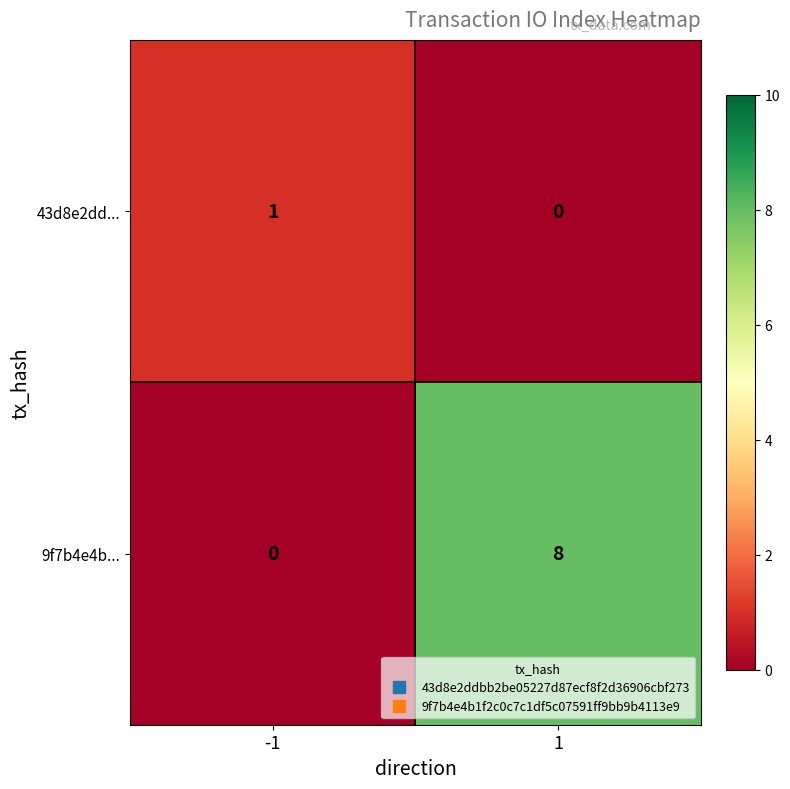

Which series has the largest range (max minus min)?

9f7b4e4b...